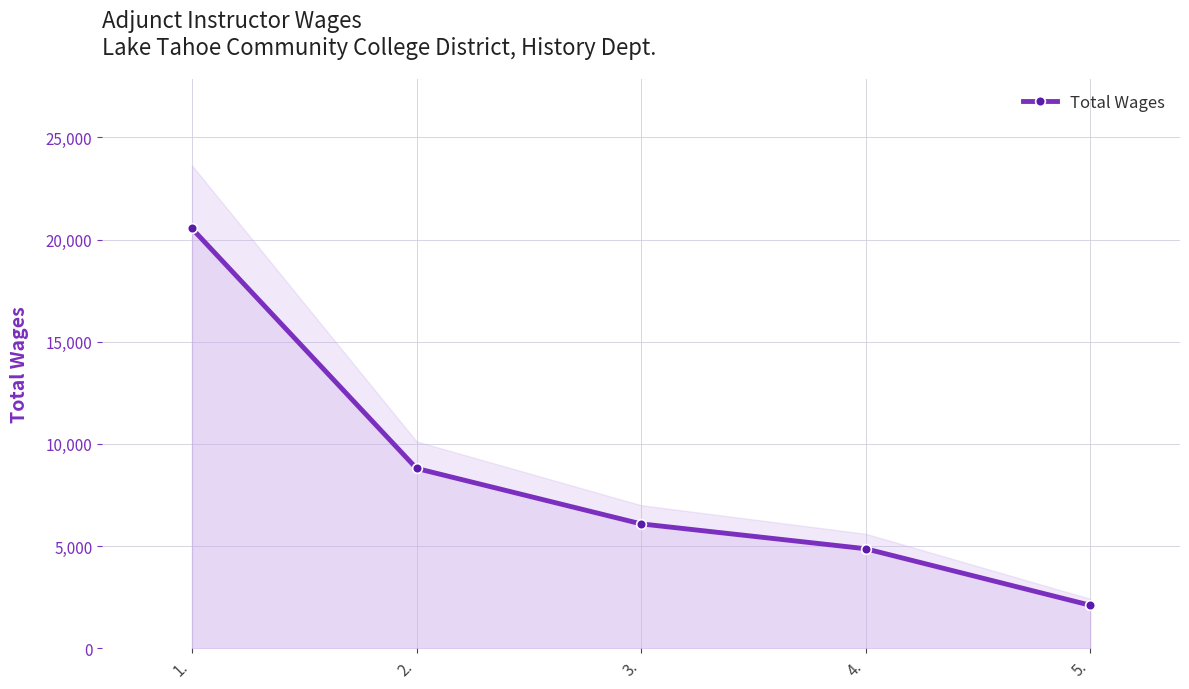

What is the average value?

8482